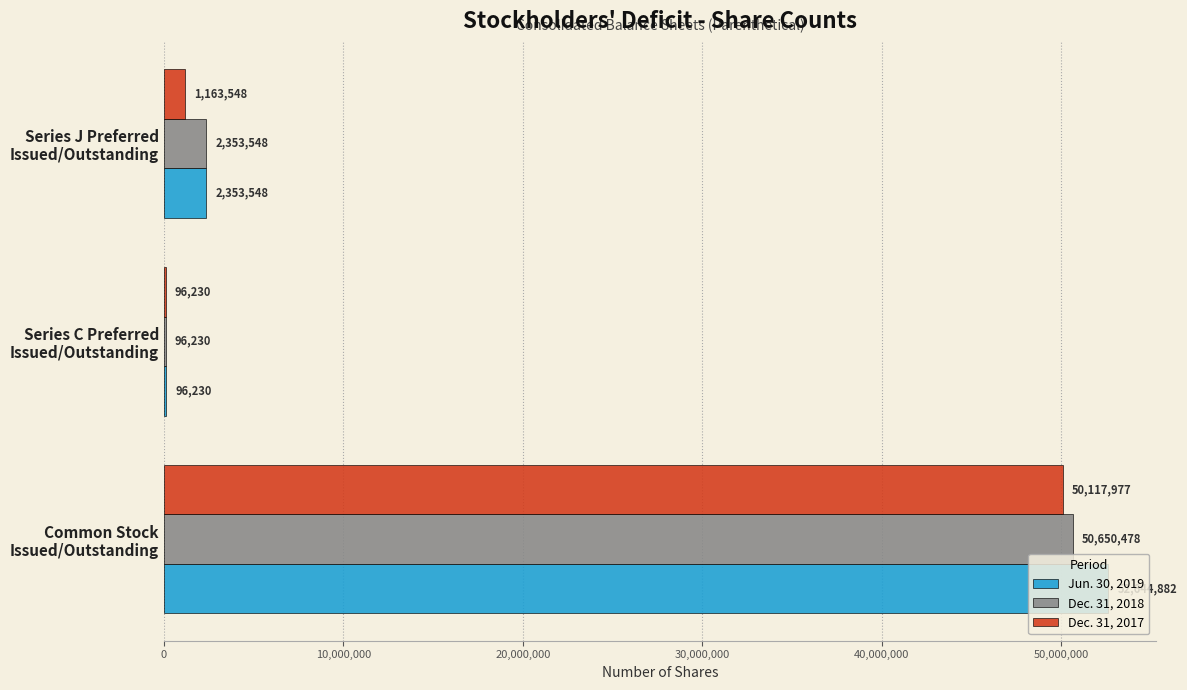

Which series has the largest total across all categories?

Jun. 30, 2019